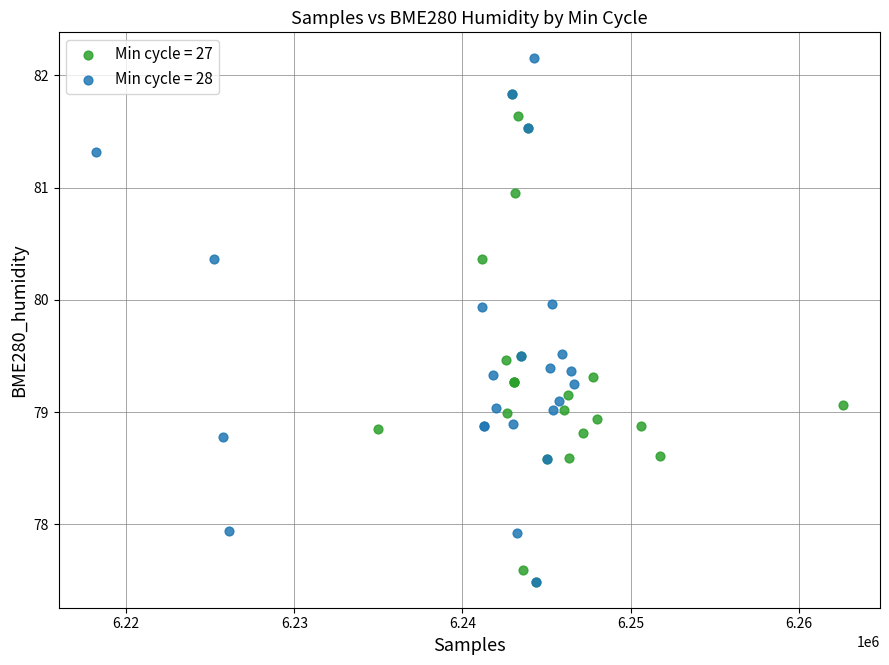

Which series has the largest Y range (max minus min)?

Min cycle = 28